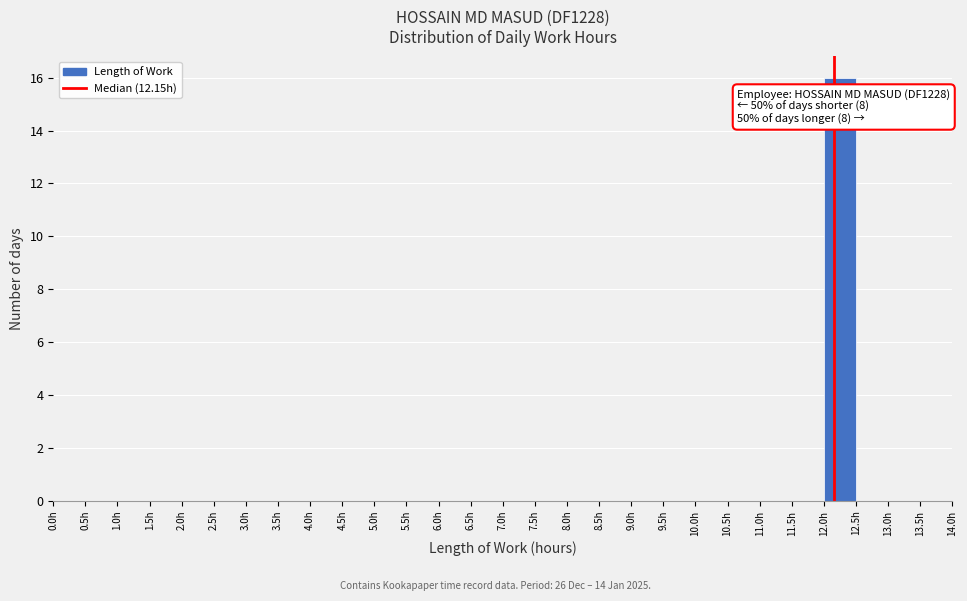

Over which range of the x-axis is the bar tallest?

12.0 to 12.5